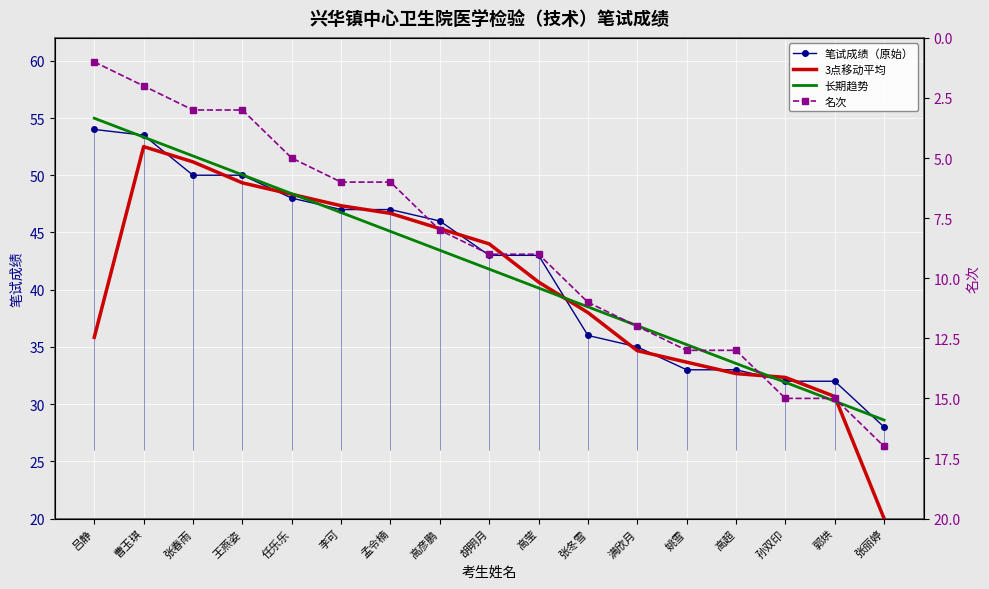

What is the sum of all 长期趋势 values?

710.5